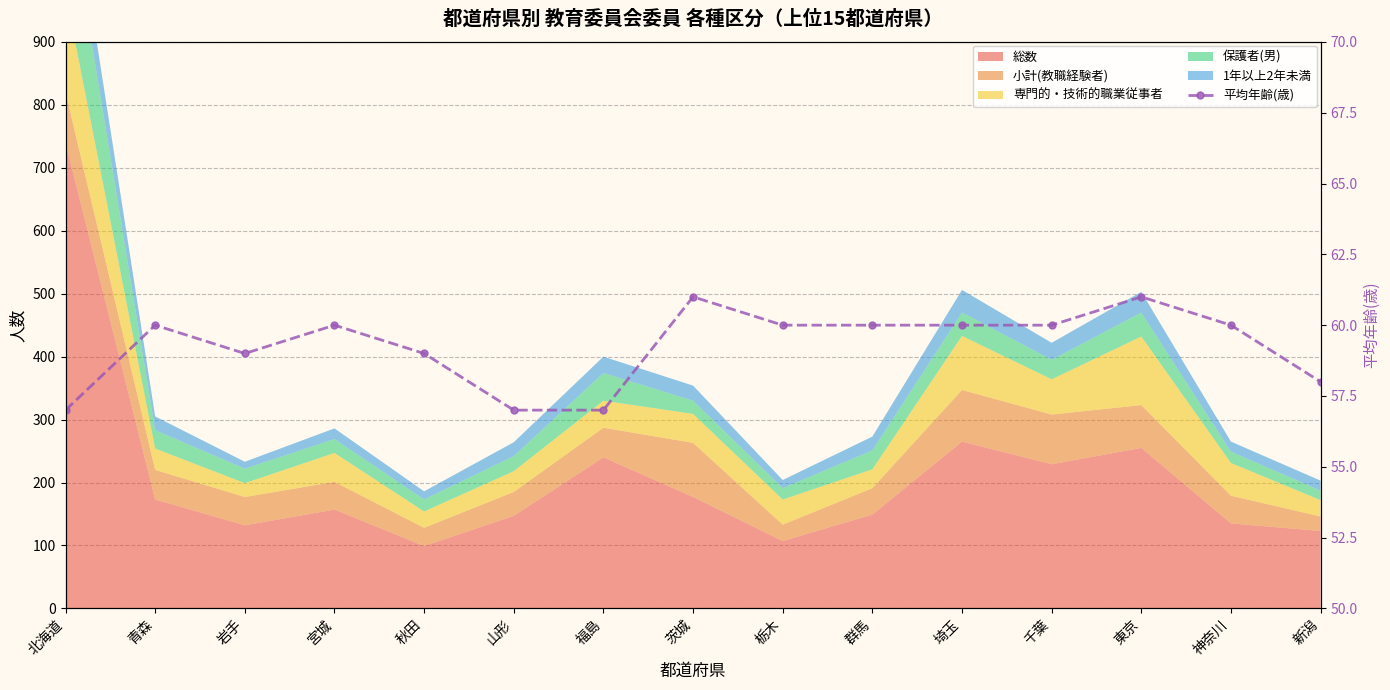

What is the sum of the values at 岩手 and 神奈川?

119